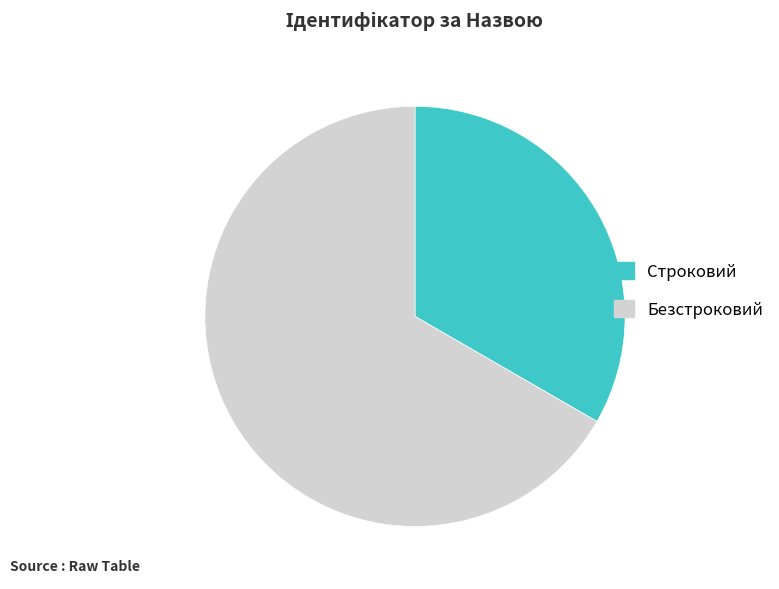

Is it true that Строковий is 44% of the pie?

False